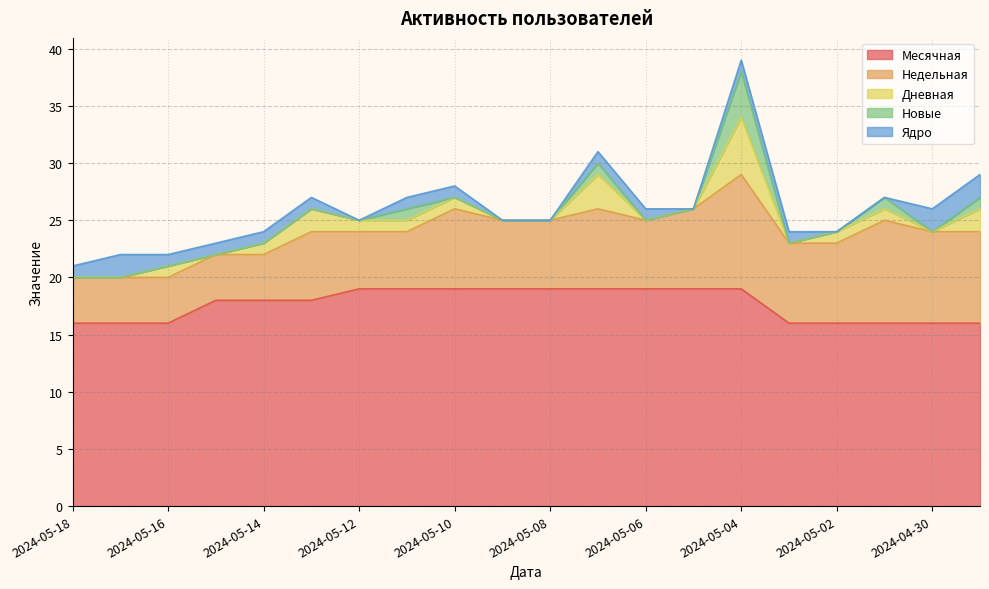

Reading left to right, list all the values displayed in this chart.

Месячная: 2024-05-18=16	2024-05-17=16	2024-05-16=16	2024-05-15=18	2024-05-14=18	2024-05-13=18	2024-05-12=19	2024-05-11=19	2024-05-10=19	2024-05-09=19	2024-05-08=19	2024-05-07=19	2024-05-06=19	2024-05-05=19	2024-05-04=19	2024-05-03=16	2024-05-02=16	2024-05-01=16	2024-04-30=16	2024-04-29=16
Недельная: 2024-05-18=4	2024-05-17=4	2024-05-16=4	2024-05-15=4	2024-05-14=4	2024-05-13=6	2024-05-12=5	2024-05-11=5	2024-05-10=7	2024-05-09=6	2024-05-08=6	2024-05-07=7	2024-05-06=6	2024-05-05=7	2024-05-04=10	2024-05-03=7	2024-05-02=7	2024-05-01=9	2024-04-30=8	2024-04-29=8
Дневная: 2024-05-18=0	2024-05-17=0	2024-05-16=1	2024-05-15=0	2024-05-14=1	2024-05-13=2	2024-05-12=1	2024-05-11=1	2024-05-10=1	2024-05-09=0	2024-05-08=0	2024-05-07=3	2024-05-06=0	2024-05-05=0	2024-05-04=5	2024-05-03=0	2024-05-02=1	2024-05-01=1	2024-04-30=0	2024-04-29=2
Новые: 2024-05-18=0	2024-05-17=0	2024-05-16=0	2024-05-15=0	2024-05-14=0	2024-05-13=0	2024-05-12=0	2024-05-11=1	2024-05-10=0	2024-05-09=0	2024-05-08=0	2024-05-07=1	2024-05-06=0	2024-05-05=0	2024-05-04=4	2024-05-03=0	2024-05-02=0	2024-05-01=1	2024-04-30=0	2024-04-29=1
Ядро: 2024-05-18=1	2024-05-17=2	2024-05-16=1	2024-05-15=1	2024-05-14=1	2024-05-13=1	2024-05-12=0	2024-05-11=1	2024-05-10=1	2024-05-09=0	2024-05-08=0	2024-05-07=1	2024-05-06=1	2024-05-05=0	2024-05-04=1	2024-05-03=1	2024-05-02=0	2024-05-01=0	2024-04-30=2	2024-04-29=2